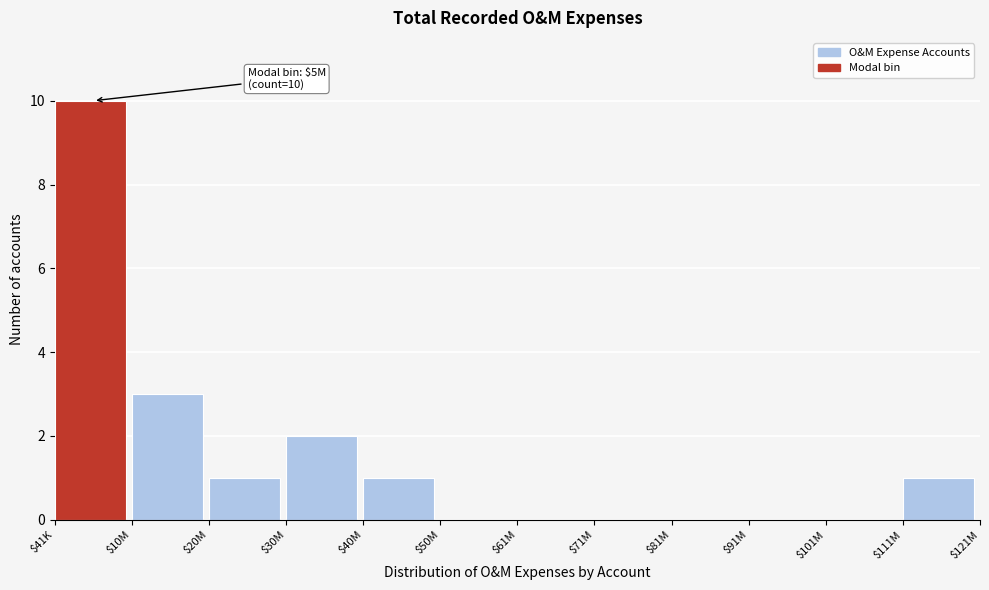

The chart shows a value of 1 at $111M. True or false?

True